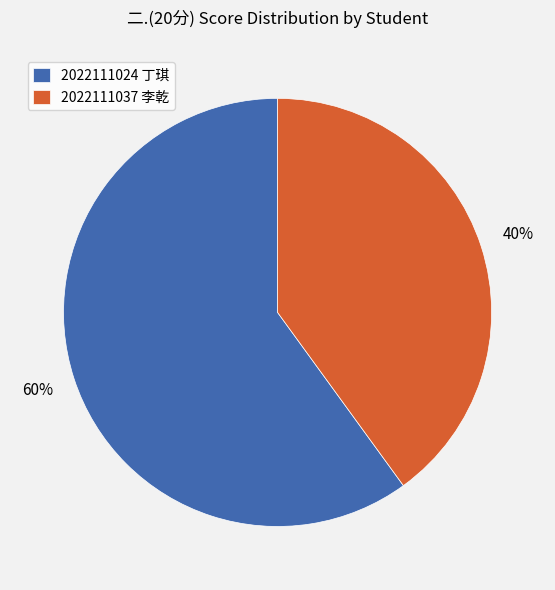

Which slice is the smallest?

2022111037 李乾